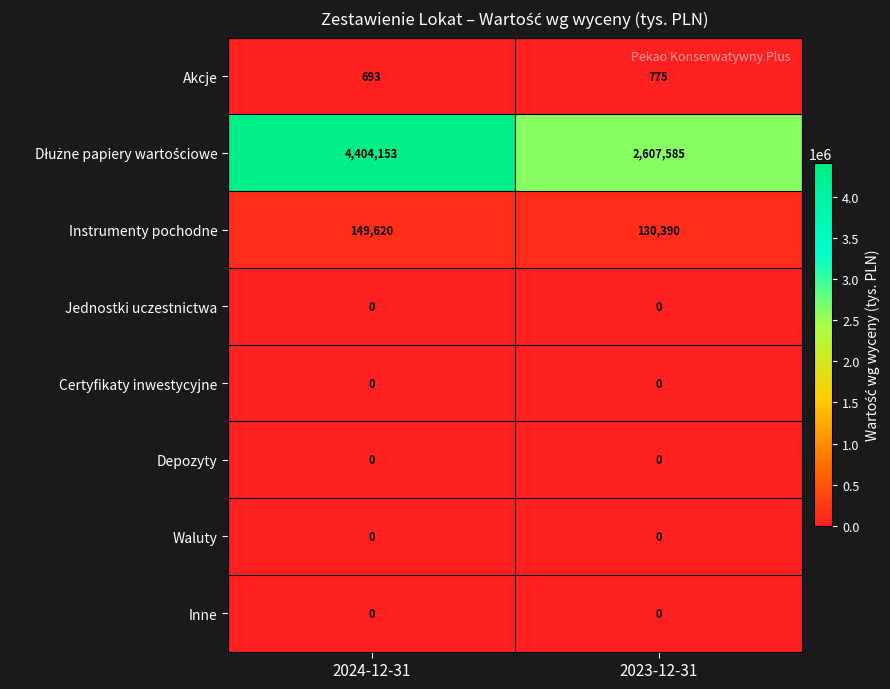

Is it true that Waluty equals 0 at 2024-12-31?

True